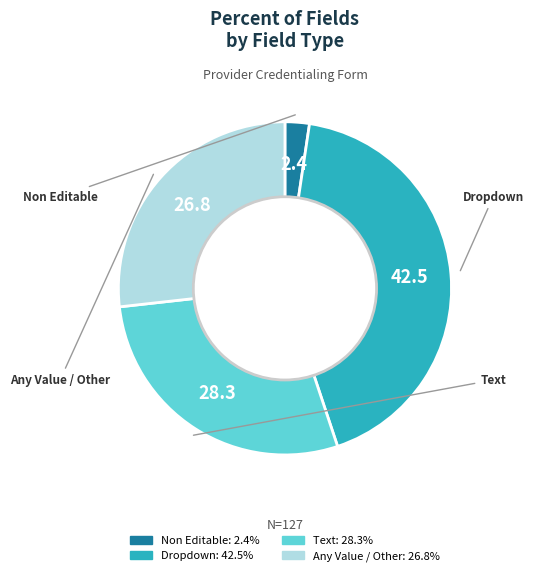

Is the sum of Dropdown and Any Value / Other greater than half?

Yes